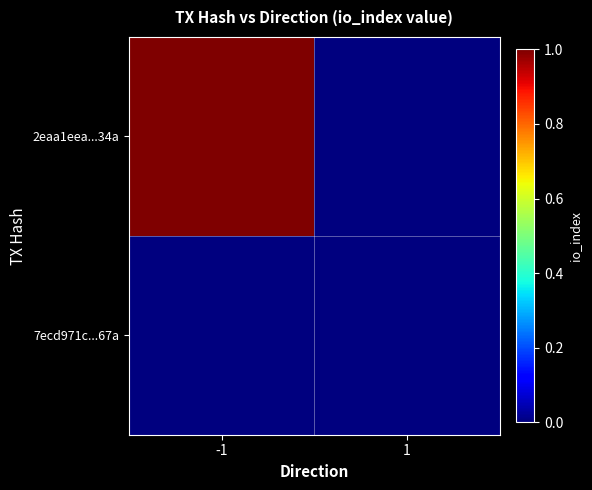

At which category is the sum across all series the highest?

-1